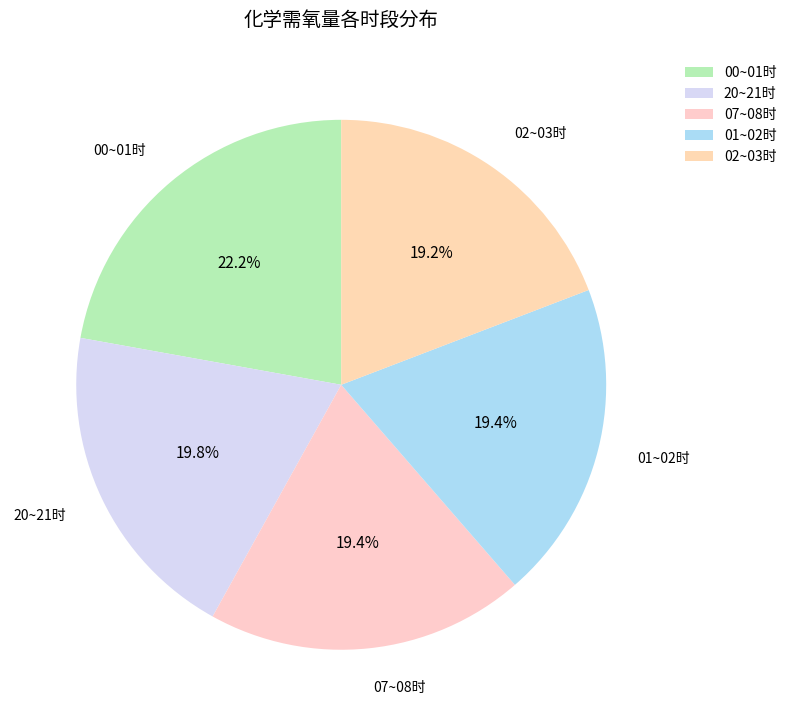

What is the largest slice in the pie chart?

00~01时